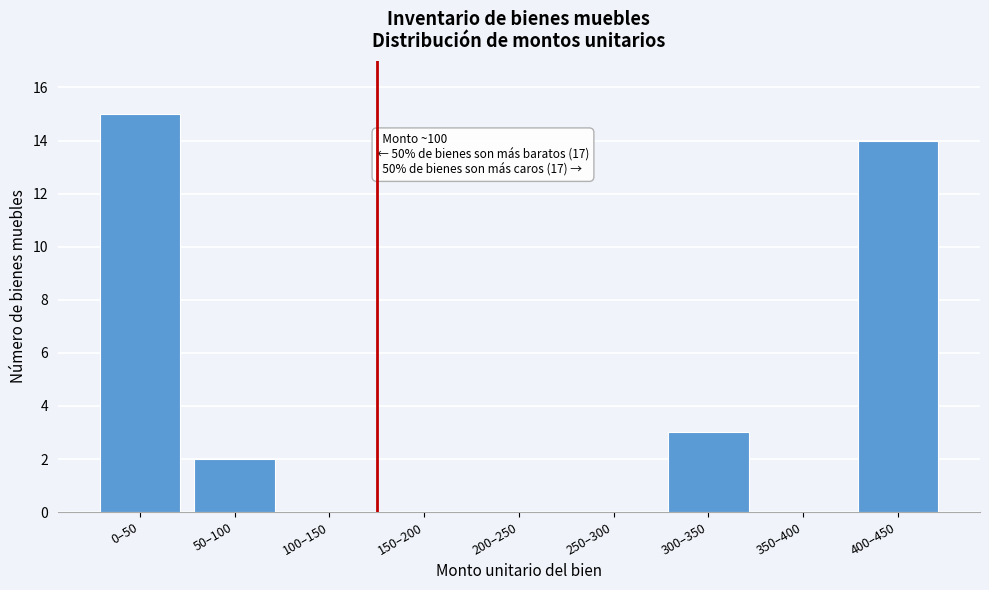

Reading right to left, what are all the values shown in this chart?

400–450=14	350–400=0	300–350=3	250–300=0	200–250=0	150–200=0	100–150=0	50–100=2	0–50=15